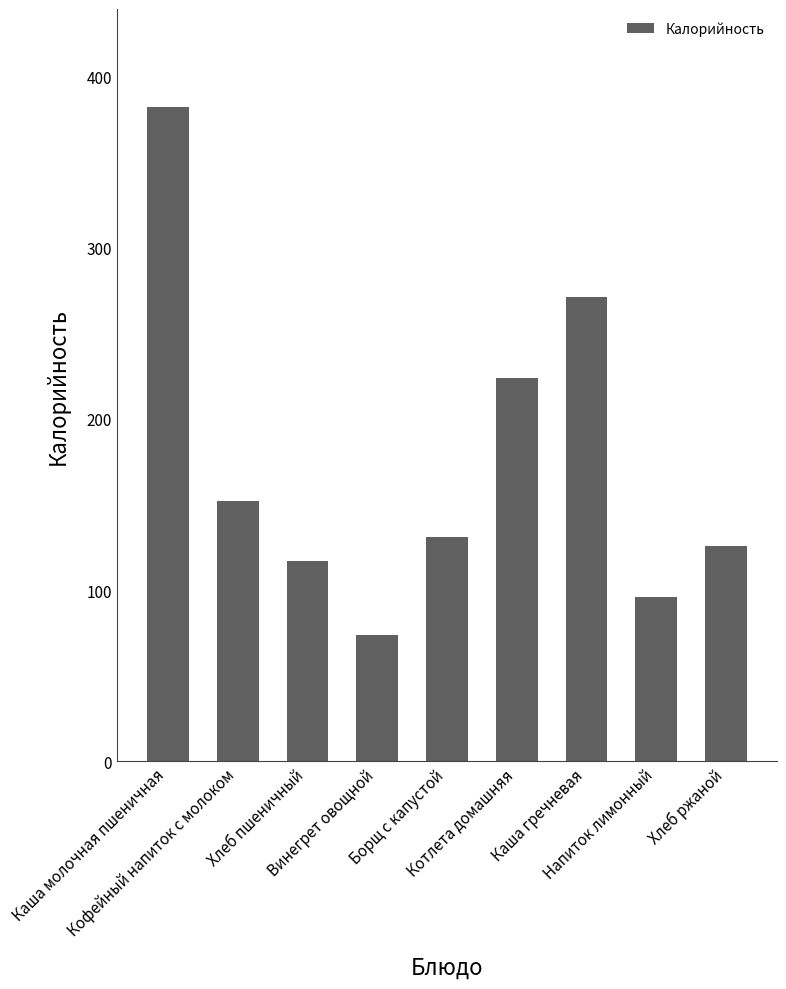

Count the number of categories in the chart.

9